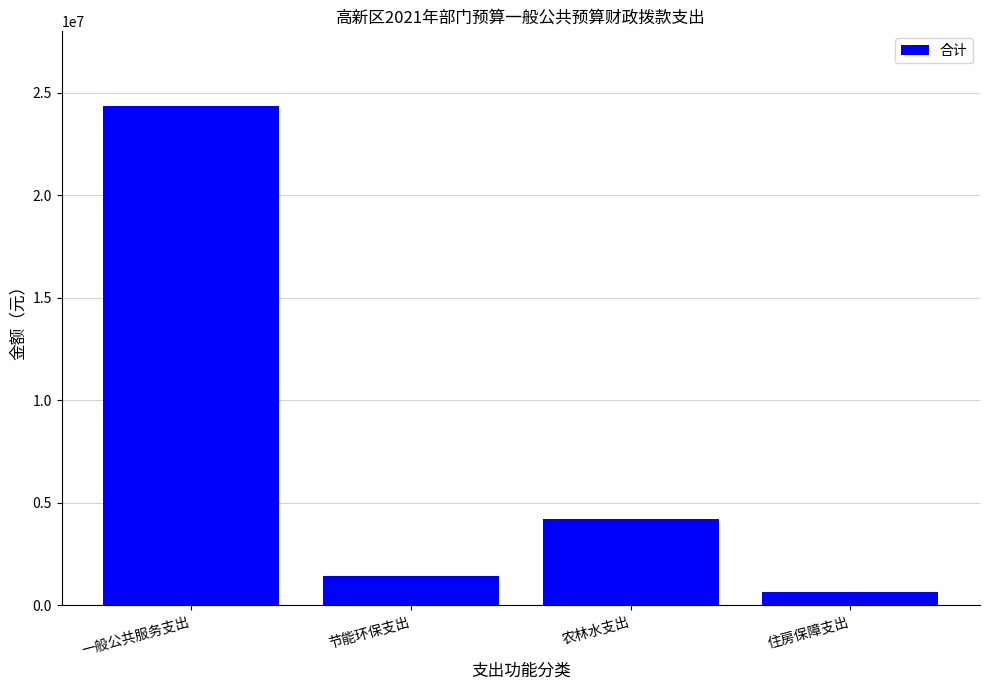

At which label is the value closest to 12489659?

农林水支出